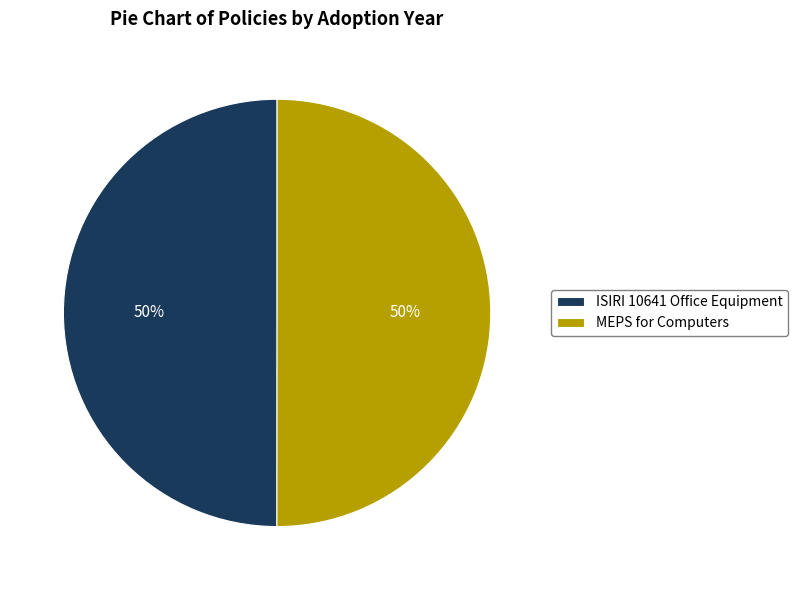

Approximately how many times larger is the value at ISIRI 10641 Office Equipment compared to MEPS for Computers?

1.0